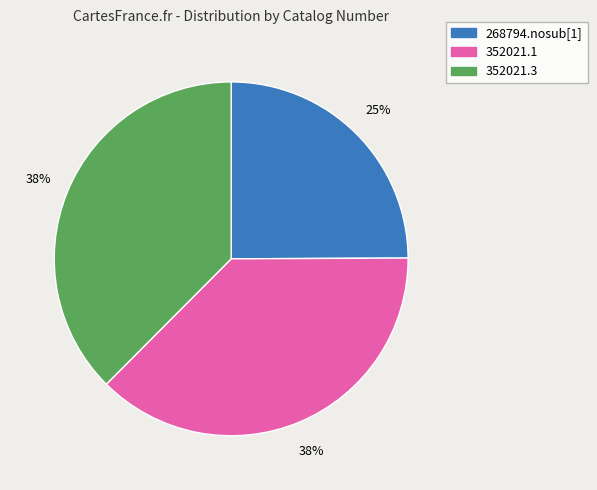

Approximately how many times larger is the value at 352021.1 compared to 352021.3?

1.0